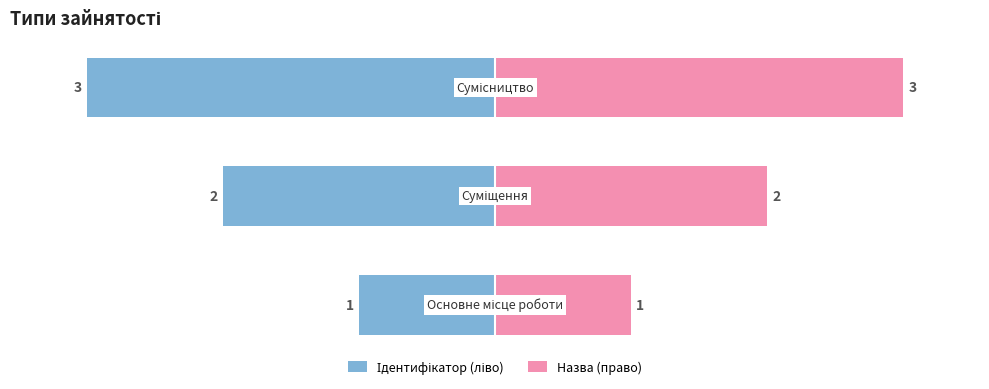

Rank the categories by value from highest to lowest.

Сумісництво, Суміщення, Основне місце роботи